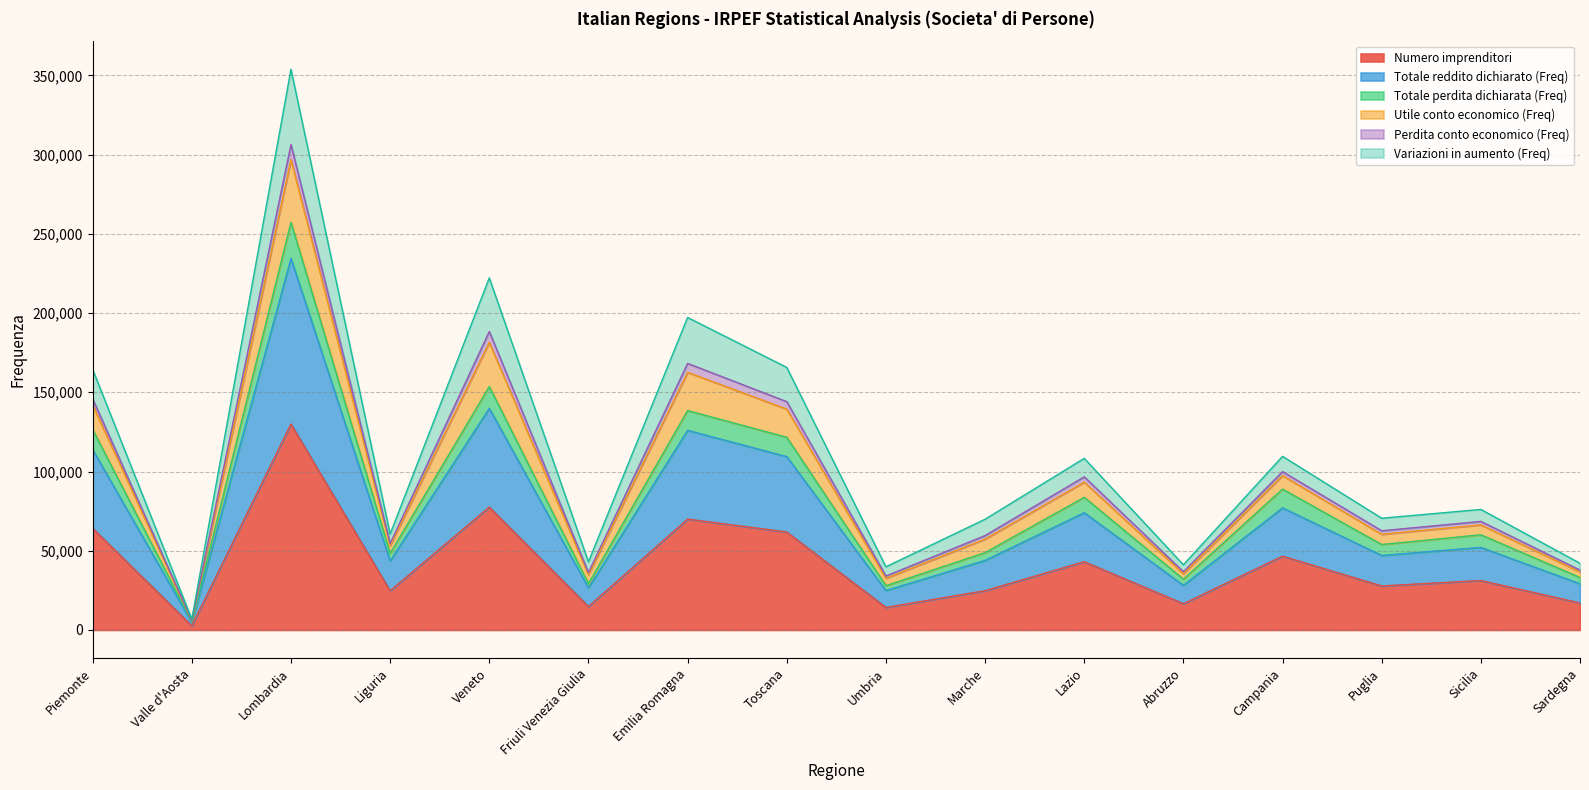

What is the highest value of the Numero imprenditori series?

129942